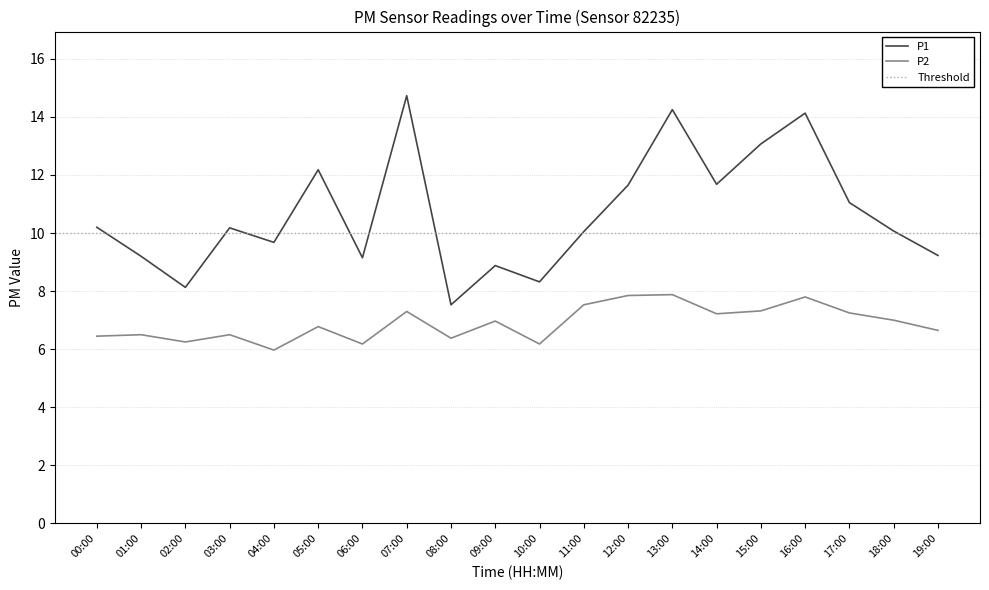

Reading left to right, transcribe all the data shown in this chart.

P1: 10.2	9.2	8.1	10.2	9.7	12.2	9.2	14.7	7.5	8.9	8.3	10.1	11.7	14.2	11.7	13.1	14.1	11.1	10.1	9.2
P2: 6.5	6.5	6.2	6.5	6.0	6.8	6.2	7.3	6.4	7.0	6.2	7.5	7.8	7.9	7.2	7.3	7.8	7.2	7.0	6.7